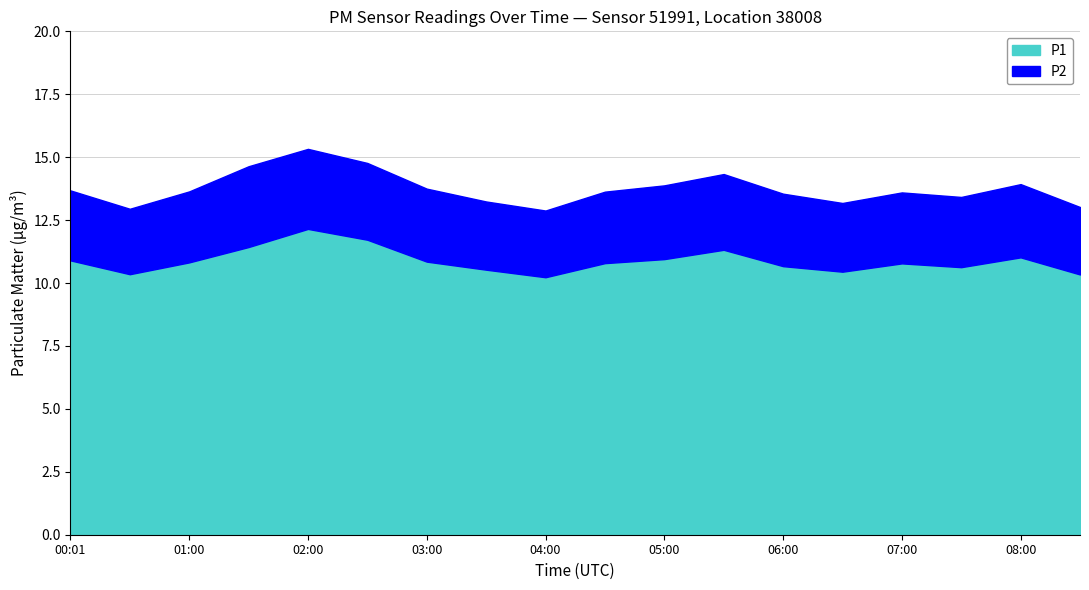

What is the minimum value for P1?

10.2